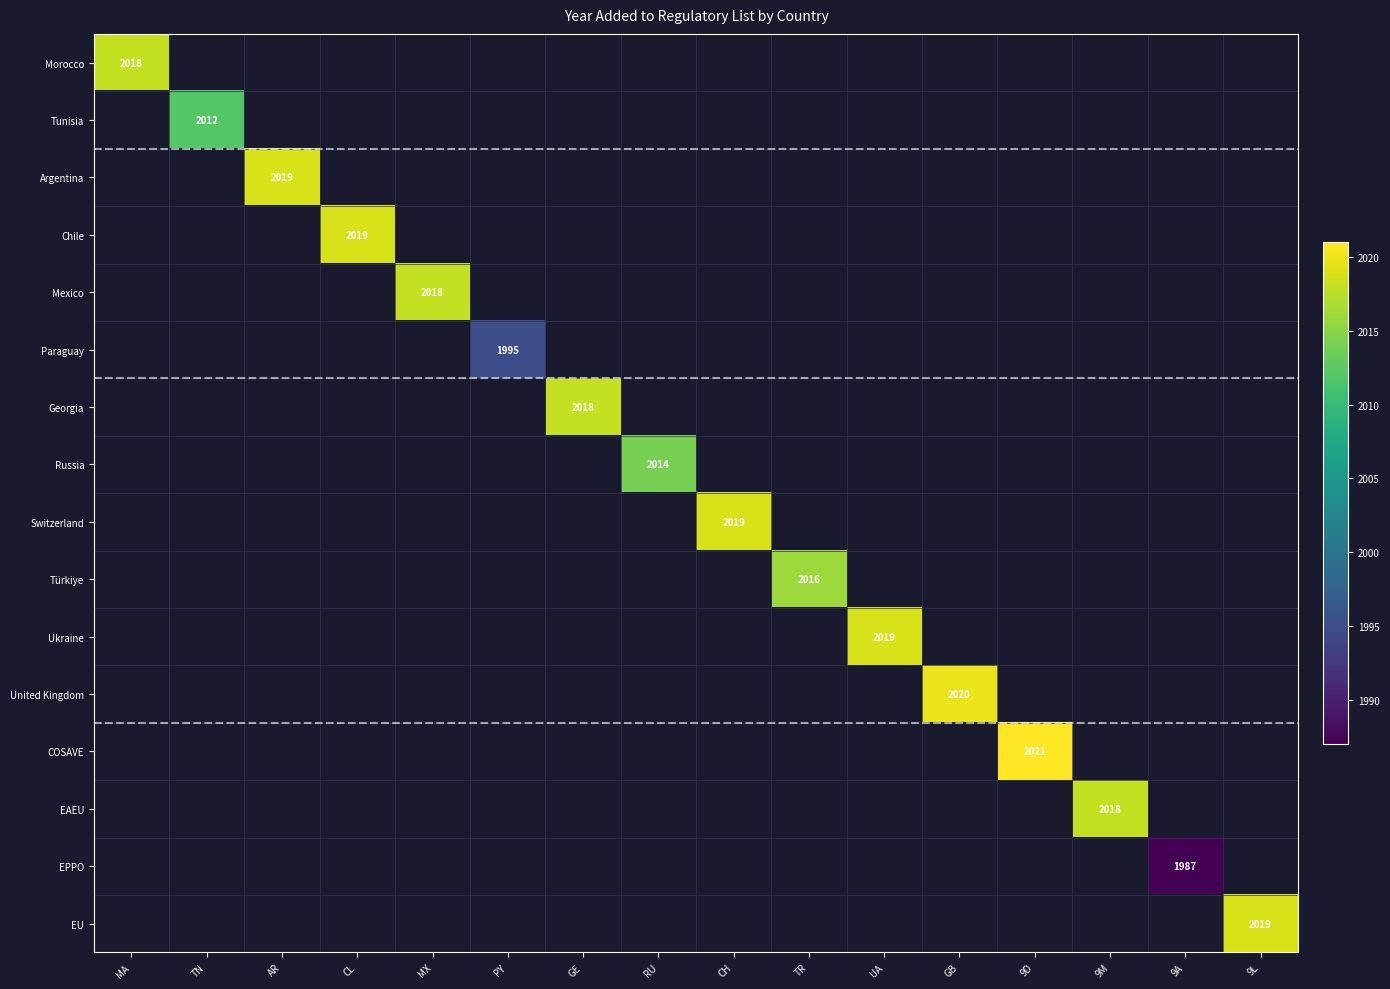

The Morocco series shows 788 at MA. True or false?

False